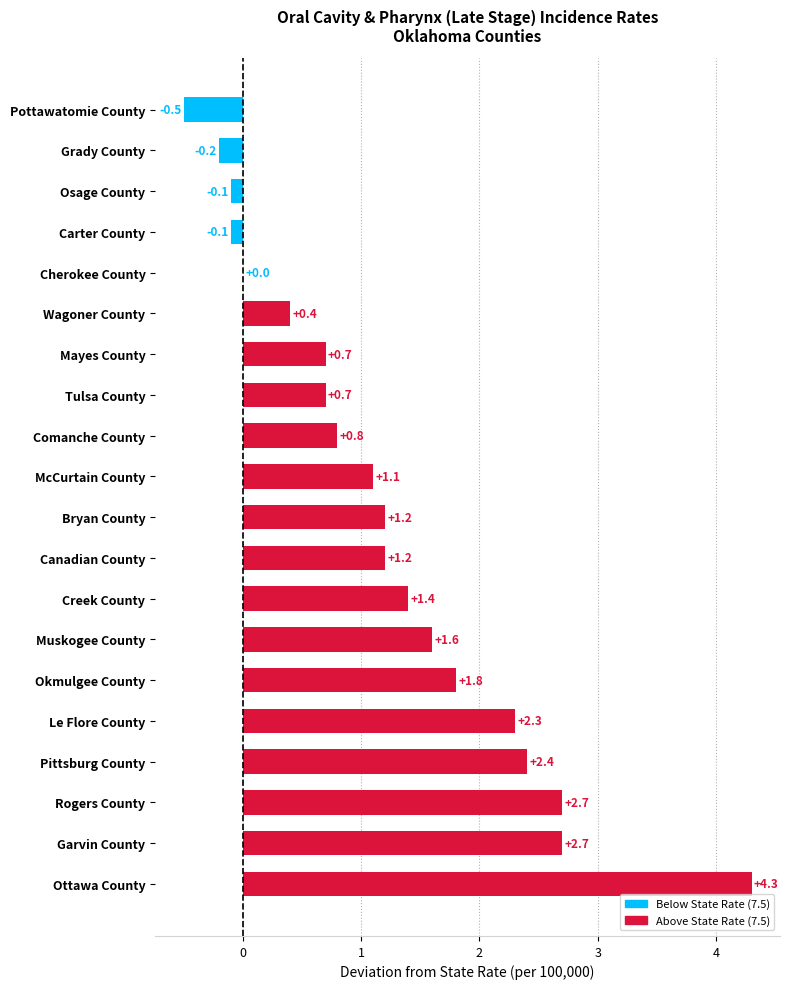

What is the sum of the values at Ottawa County and Osage County?

4.2